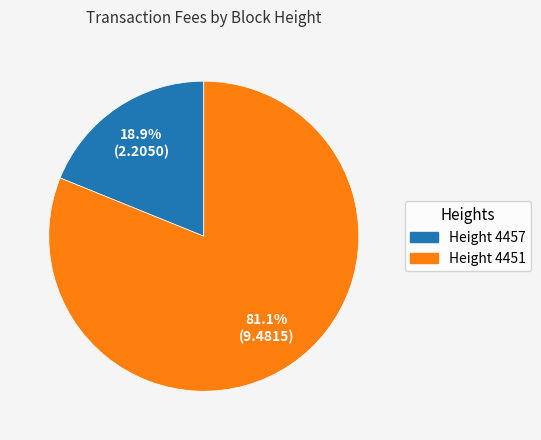

Is there any slice that represents more than half of the pie?

Yes